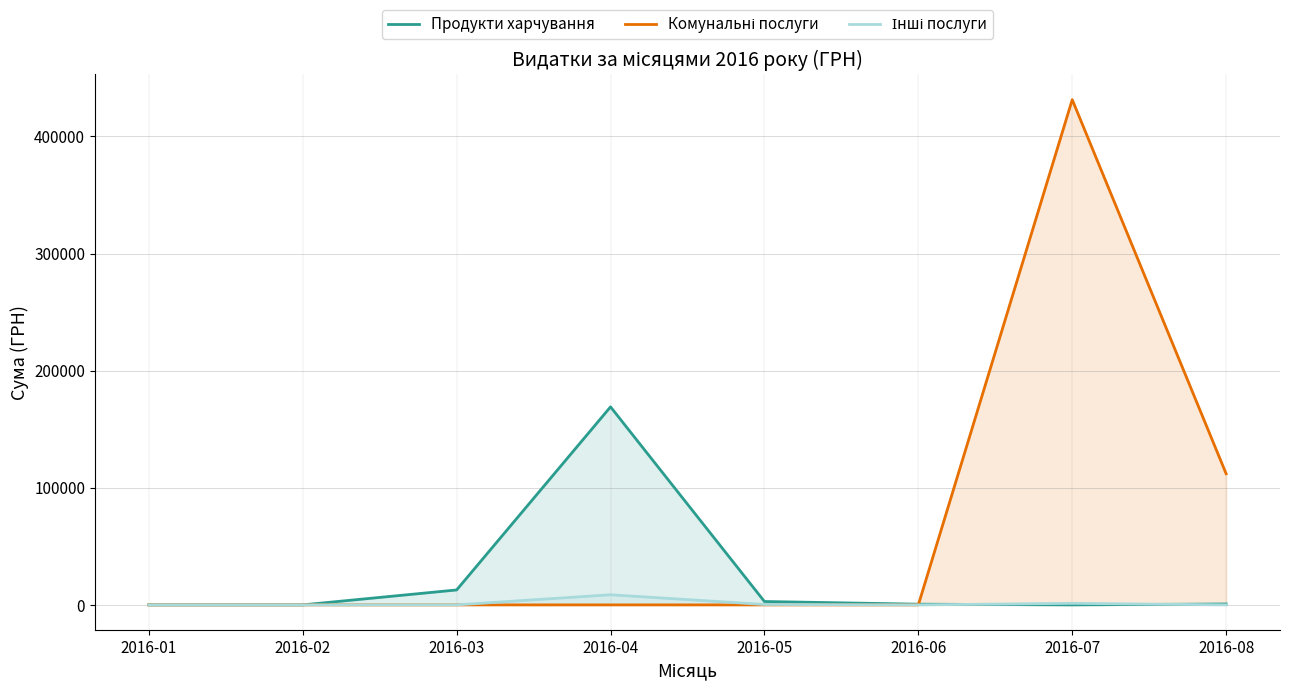

At 2016-08, list the series in order from smallest to largest.

Інші послуги, Продукти харчування, Комунальні послуги